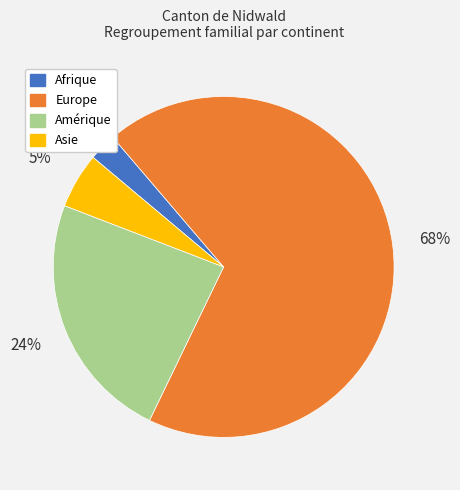

What is the smallest slice in the pie chart?

Afrique